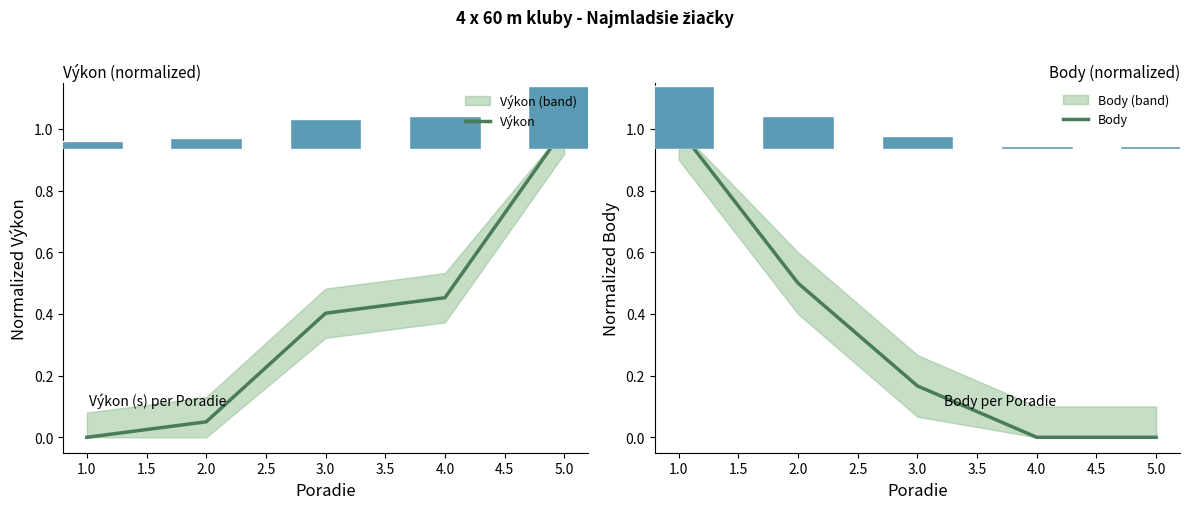

What is the total value across all series at 0.5?

1.0